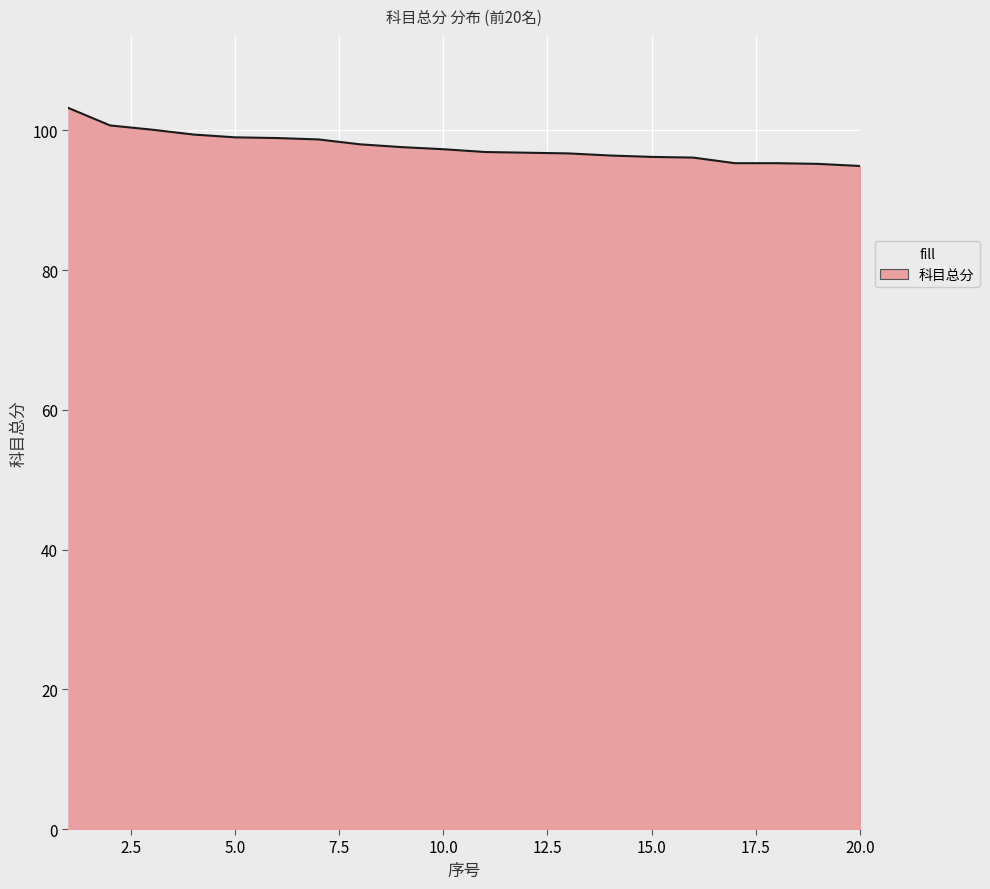

What is the maximum value shown in the chart?

103.2